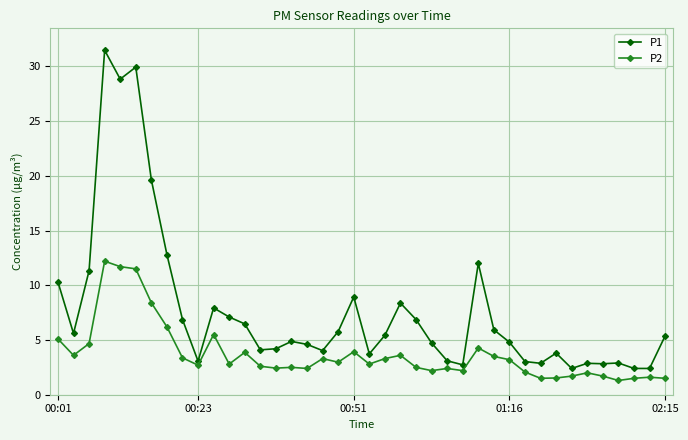

Which series has the largest total across all categories?

P1